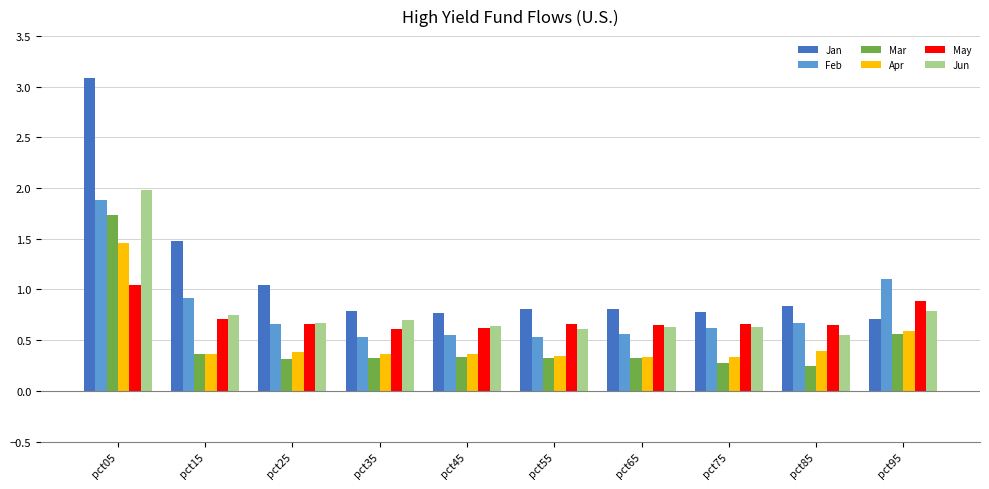

At which category is the sum across all series the highest?

pct05